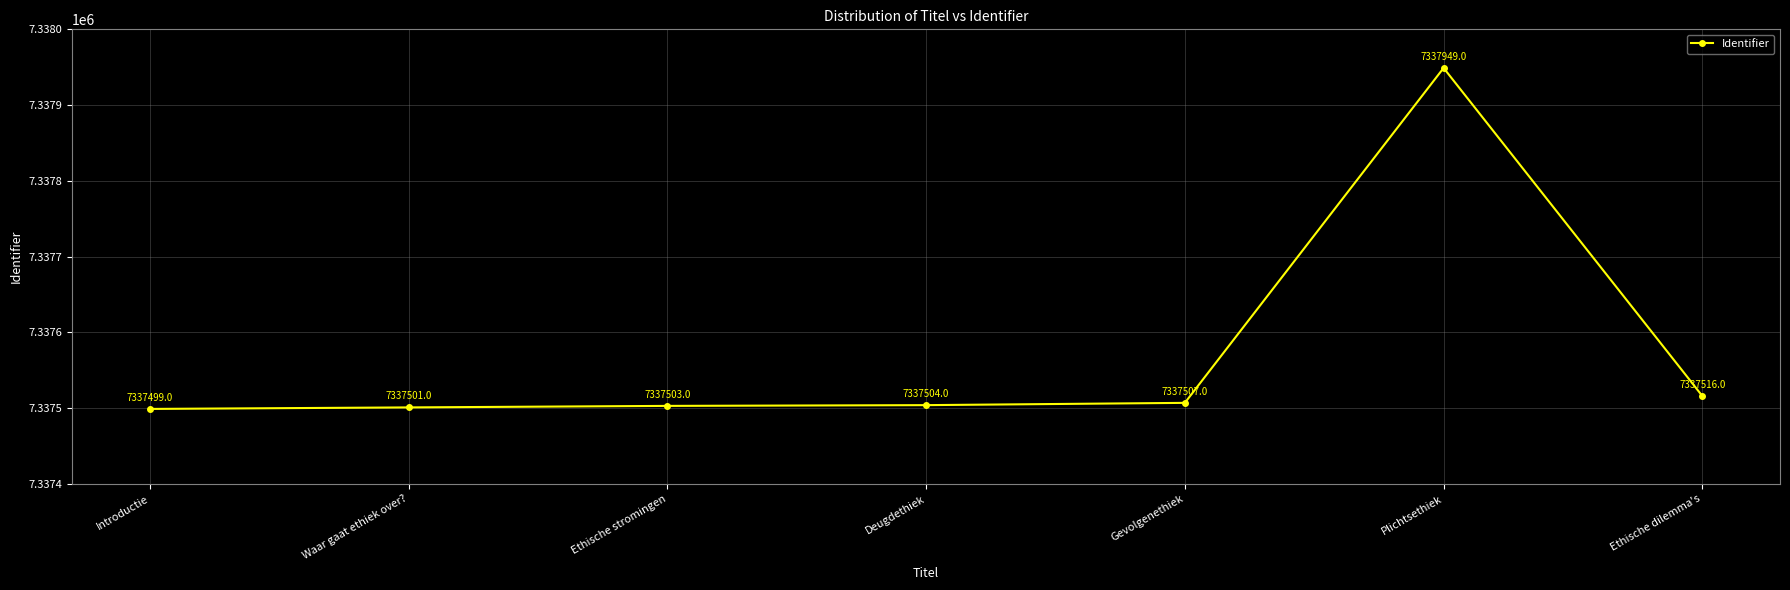

What is the label of the 1st point from the right?

Ethische dilemma's